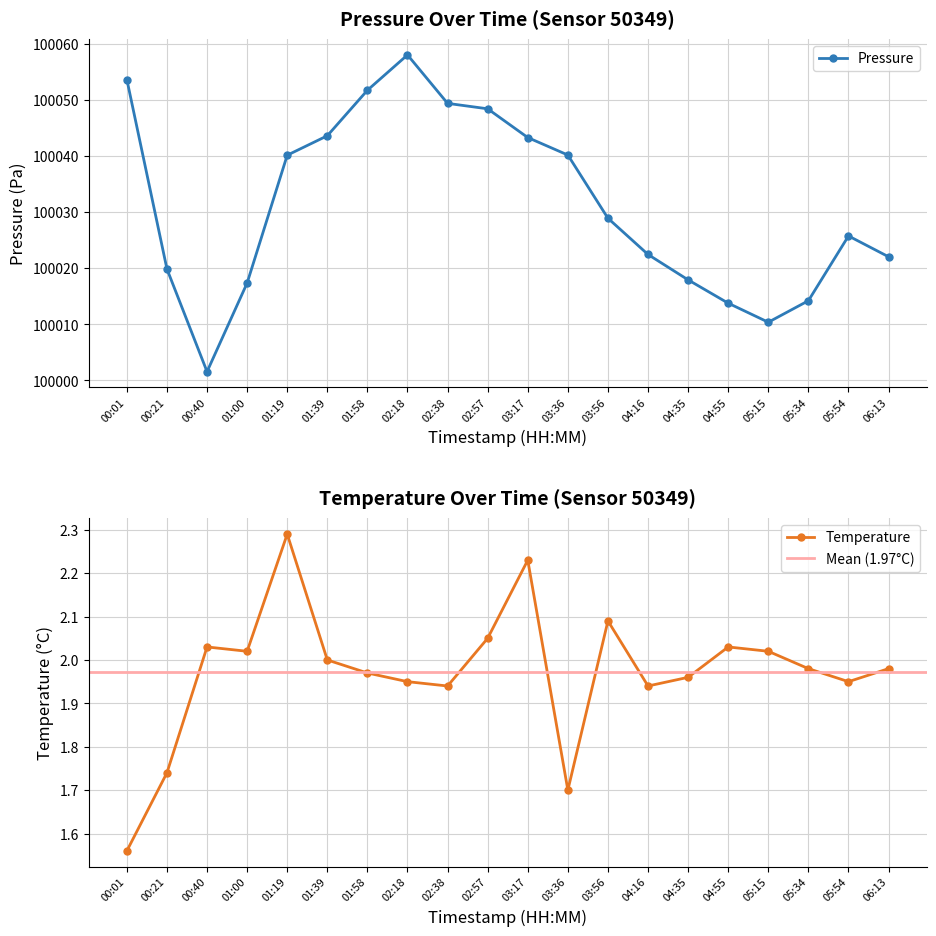

Reading right to left, list all the values displayed in this chart.

Pressure (Pa): 06:13=100022.1	05:54=100025.8	05:34=100014.2	05:15=100010.4	04:55=100013.8	04:35=100017.9	04:16=100022.5	03:56=100028.9	03:36=100040.2	03:17=100043.3	02:57=100048.5	02:38=100049.4	02:18=100058.1	01:58=100051.8	01:39=100043.7	01:19=100040.2	01:00=100017.4	00:40=100001.6	00:21=100019.9	00:01=100053.7
Temperature (°C): 06:13=2.0	05:54=1.9	05:34=2.0	05:15=2.0	04:55=2.0	04:35=2.0	04:16=1.9	03:56=2.1	03:36=1.7	03:17=2.2	02:57=2.0	02:38=1.9	02:18=1.9	01:58=2.0	01:39=2.0	01:19=2.3	01:00=2.0	00:40=2.0	00:21=1.7	00:01=1.6